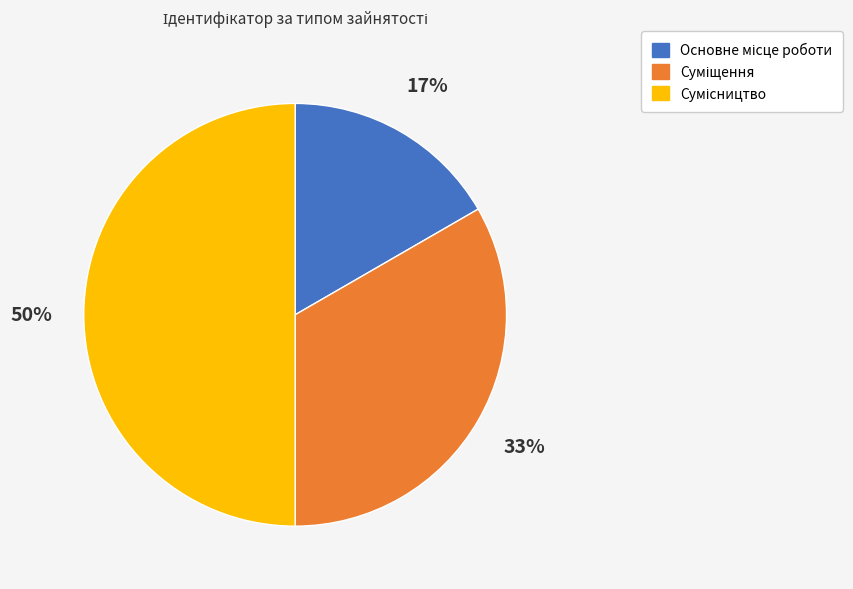

To the nearest percent, what is the average slice percentage?

33%